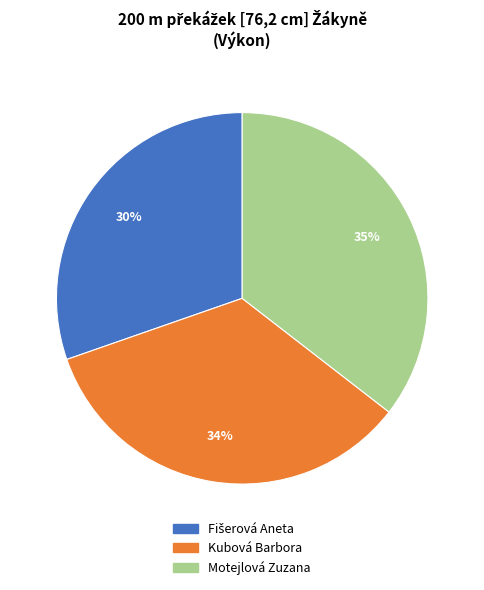

Which slice is the largest?

Motejlová Zuzana